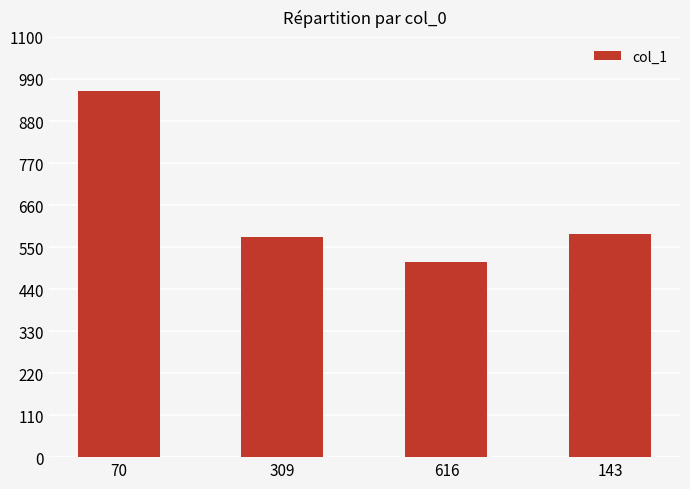

What is the difference between the values at 309 and 70?

382